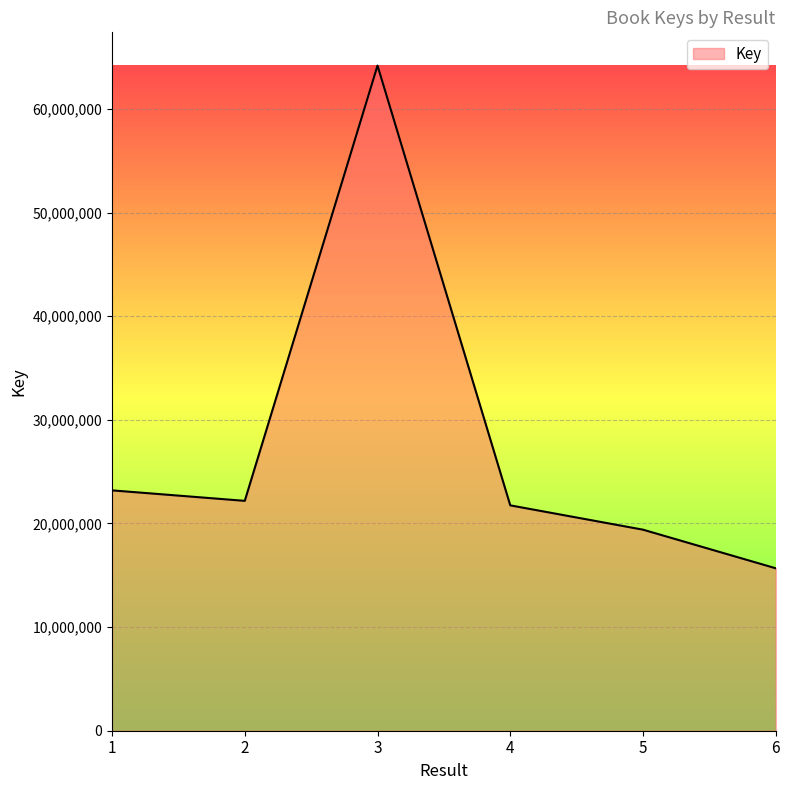

At which category does the data reach its first local peak?

3